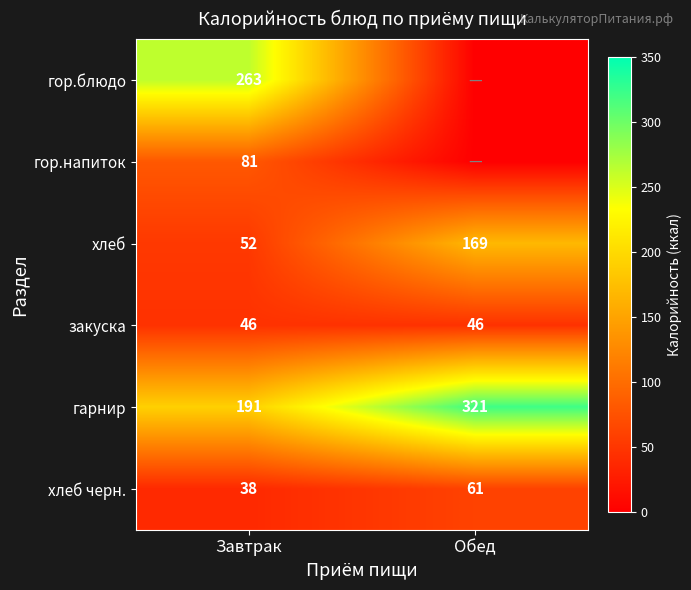

At which label is хлеб черн. closest to 49?

Завтрак